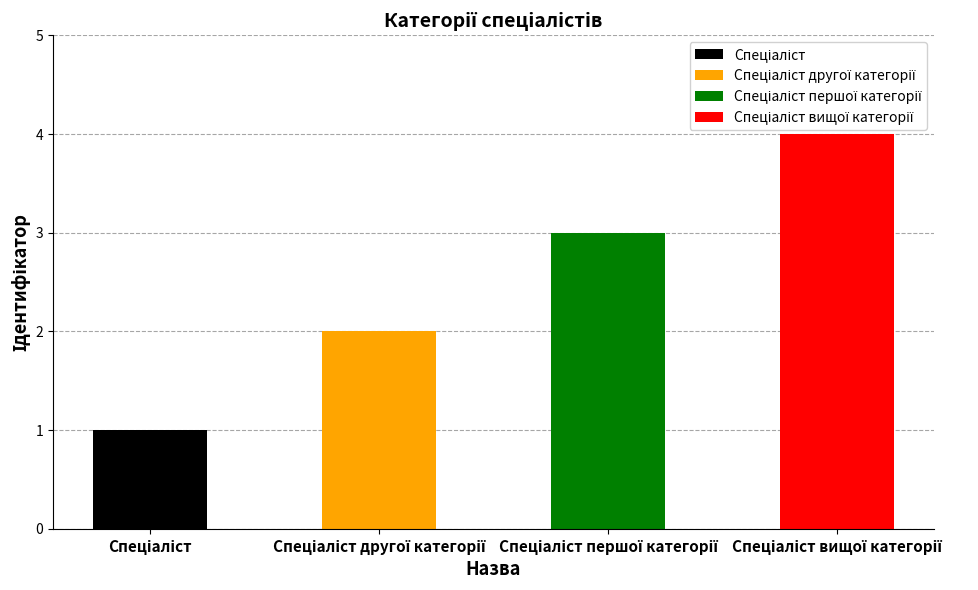

How many data points are above 3?

1